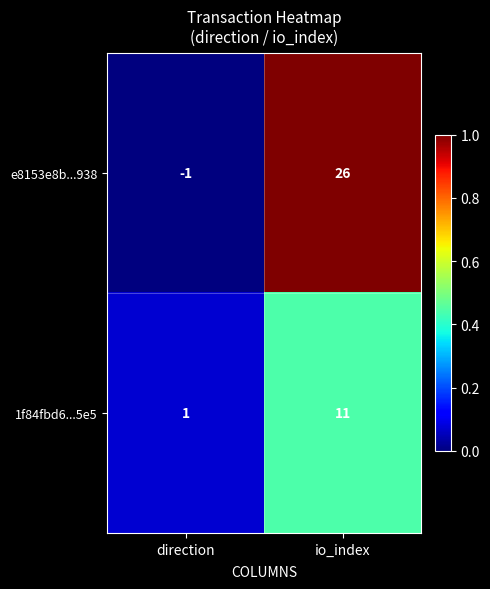

What value does the 1f84fbd6...5e5 series have at io_index, to the nearest 10?

10